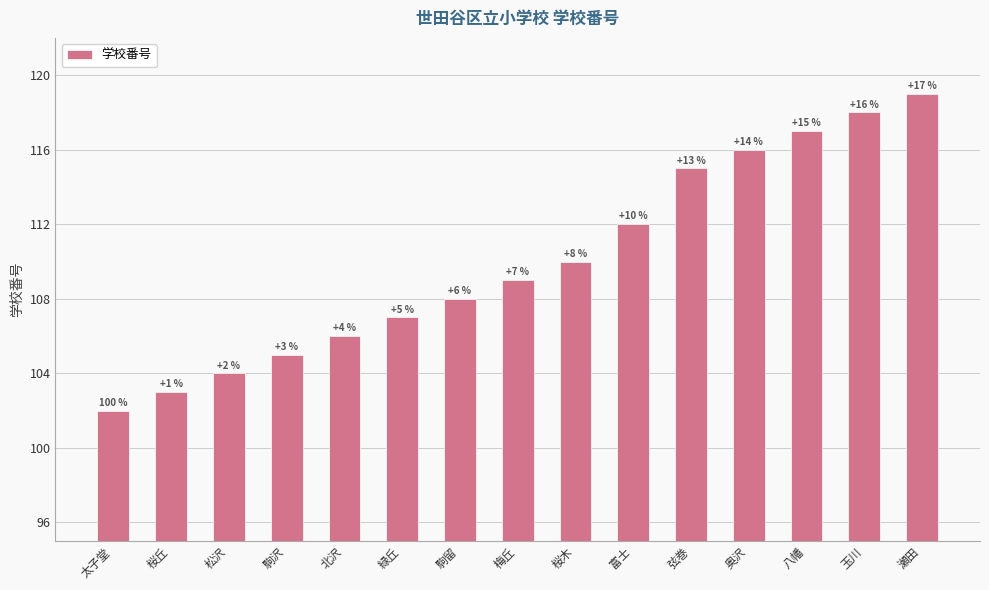

Are the bars horizontal?

No